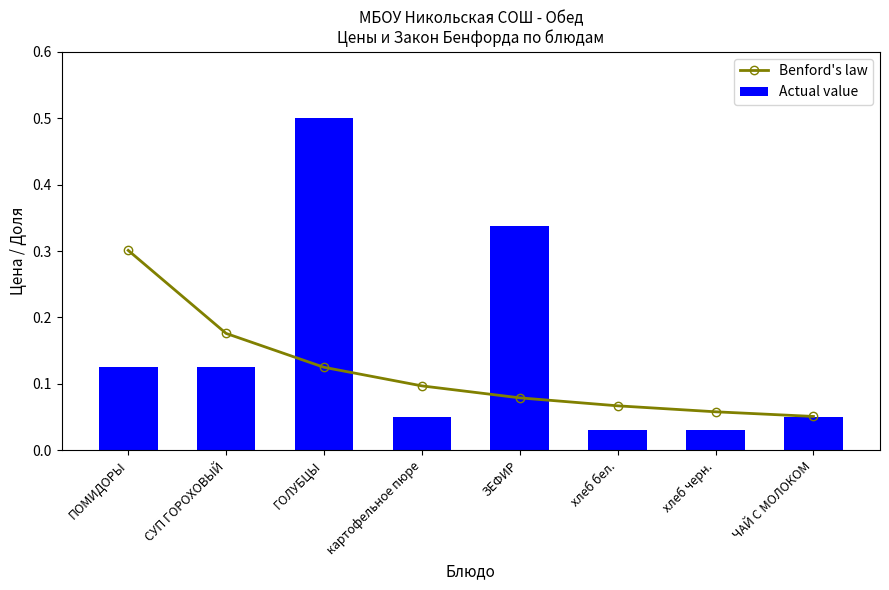

How many Benford's law values are between 0 and 1?

8